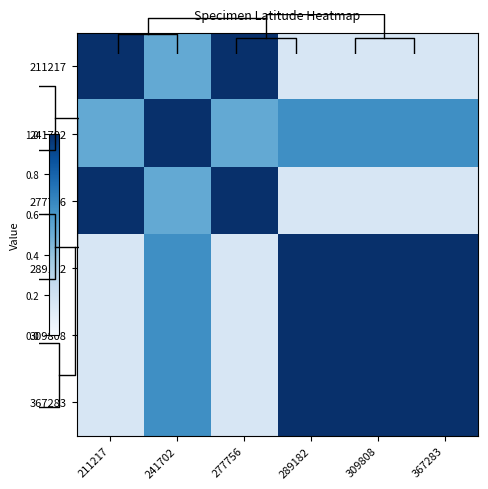

What is the sum of all 277756 values?

3.0